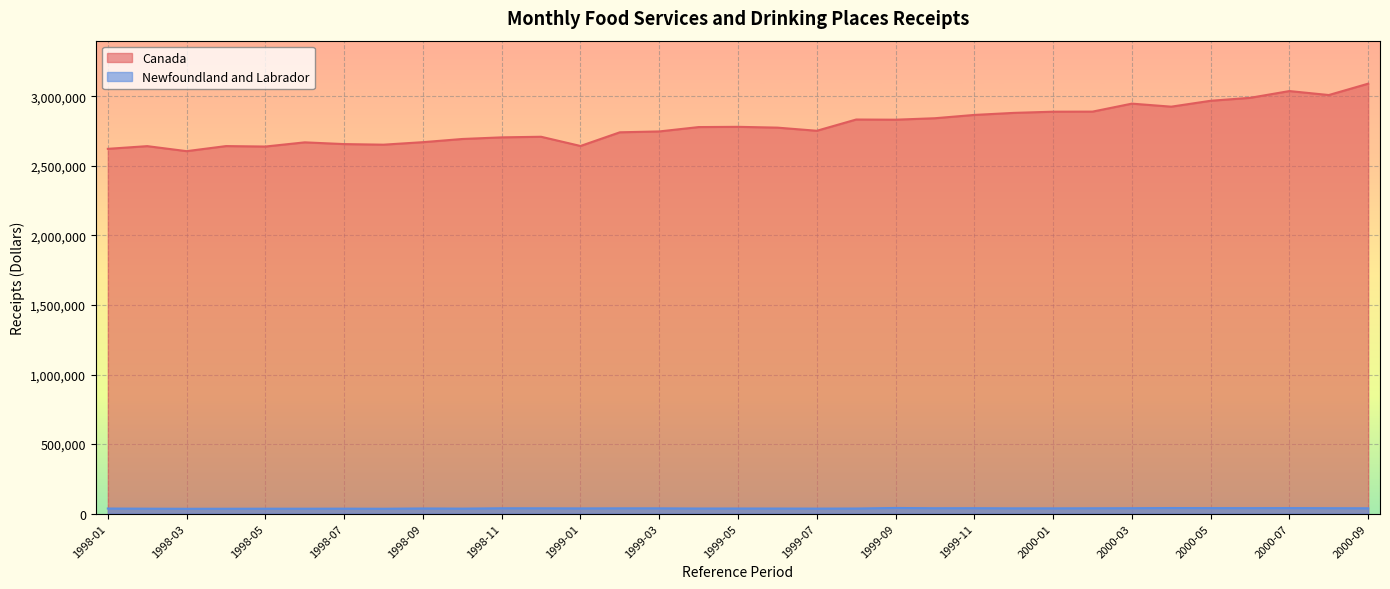

Is the value of Newfoundland and Labrador at 2000-07 greater than the value of Canada at 1998-01?

No